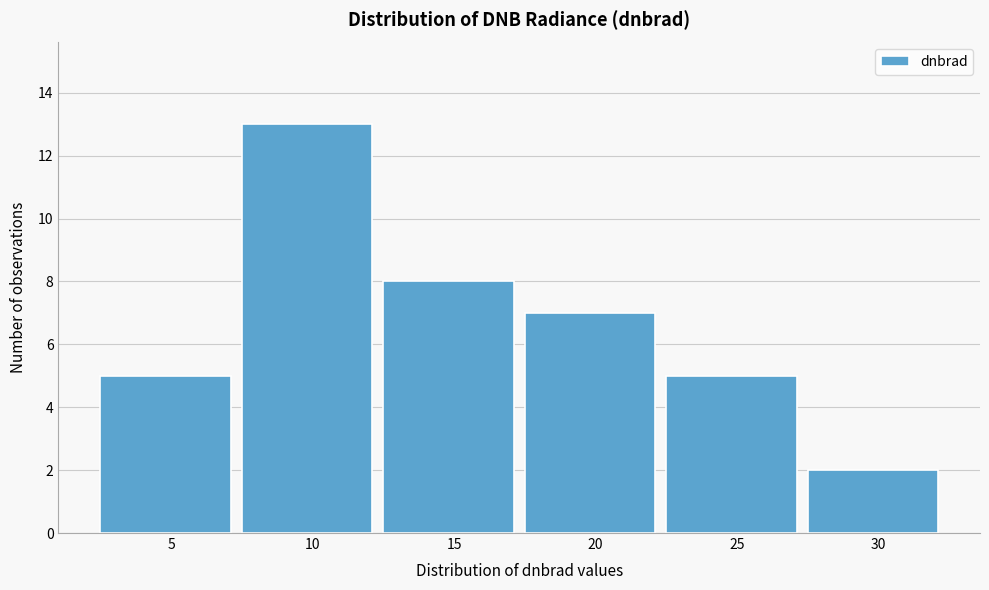

Reading right to left, extract all data points from this chart.

30=2	25=5	20=7	15=8	10=13	5=5